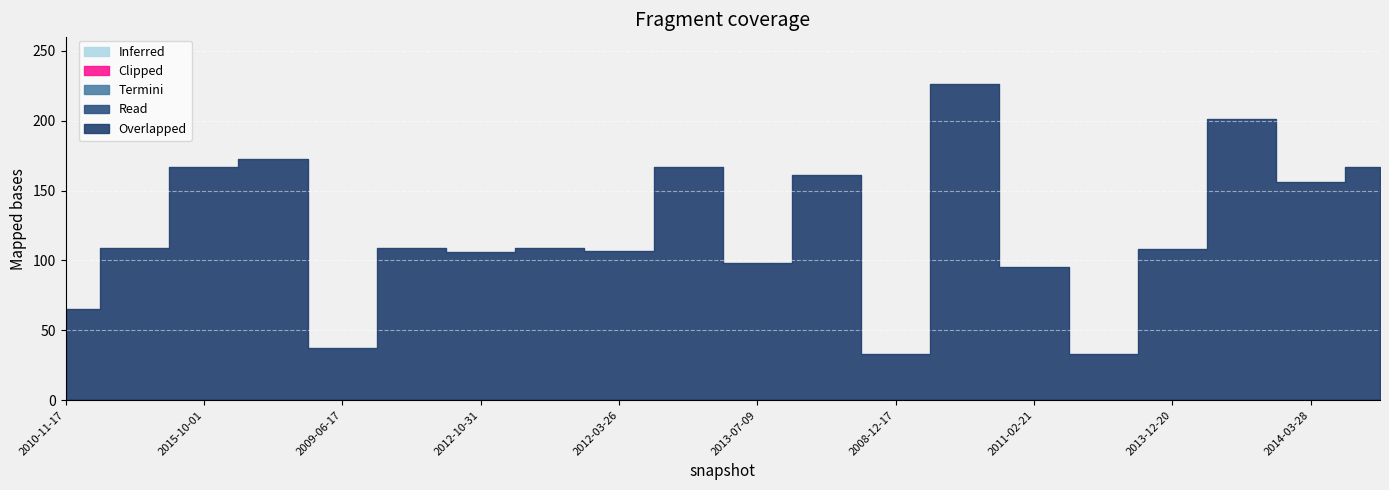

True or false: under_hundred_cells has more than 0 points higher than both neighbors.

False